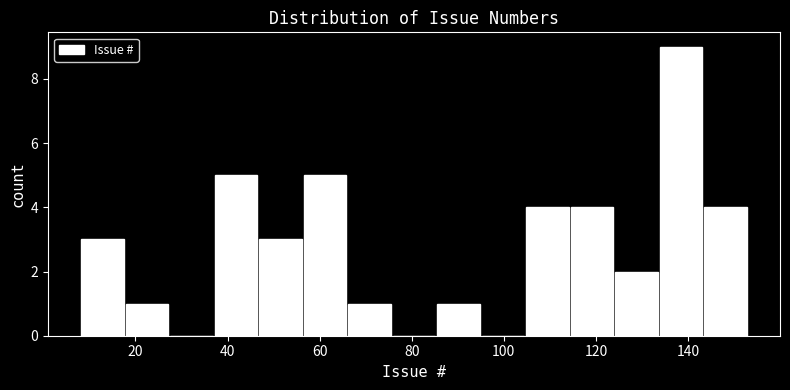

What is the height of the bar covering 134 to 144 on the x-axis? Neither the bar edges nor the heights are printed on the chart, so give them approximately, as read against the axes.

9